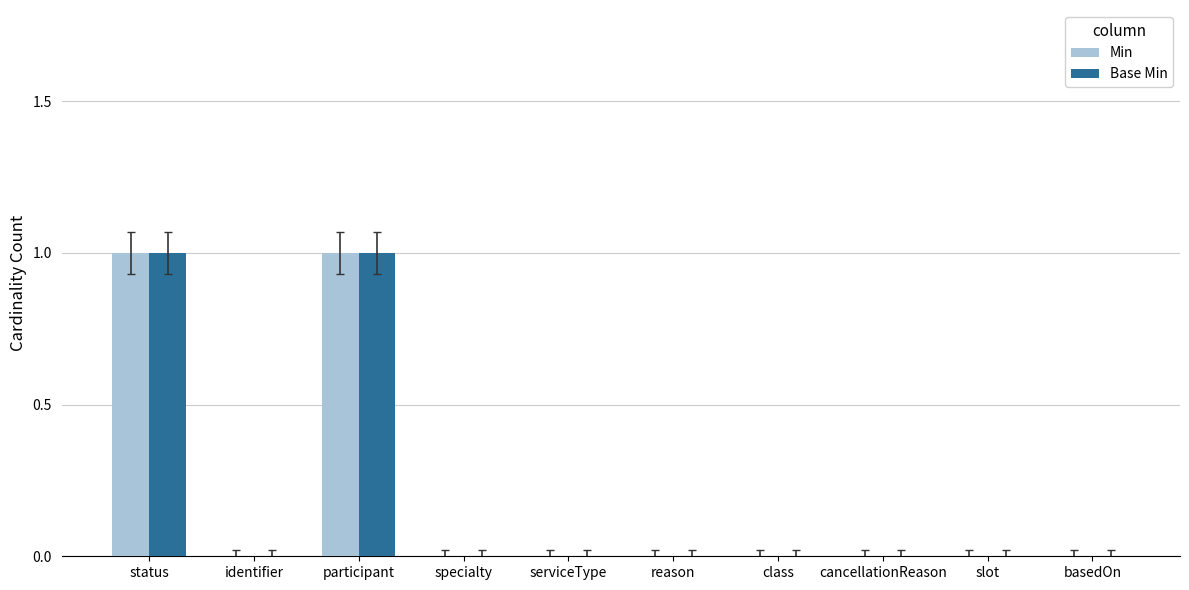

The Min series shows 0 at status. True or false?

False